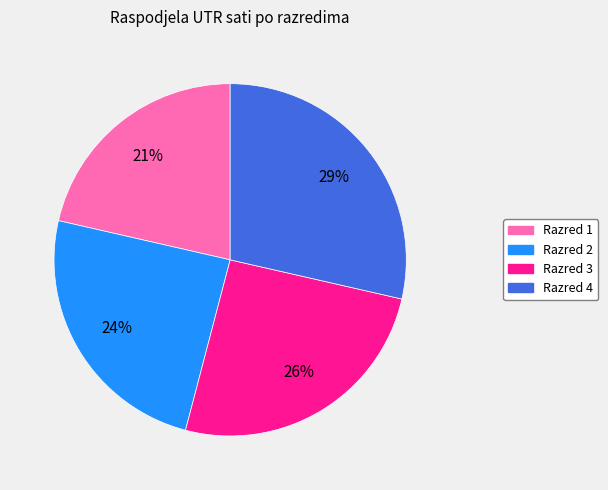

What is the ratio of the value at Razred 3 to the value at Razred 4?

0.9